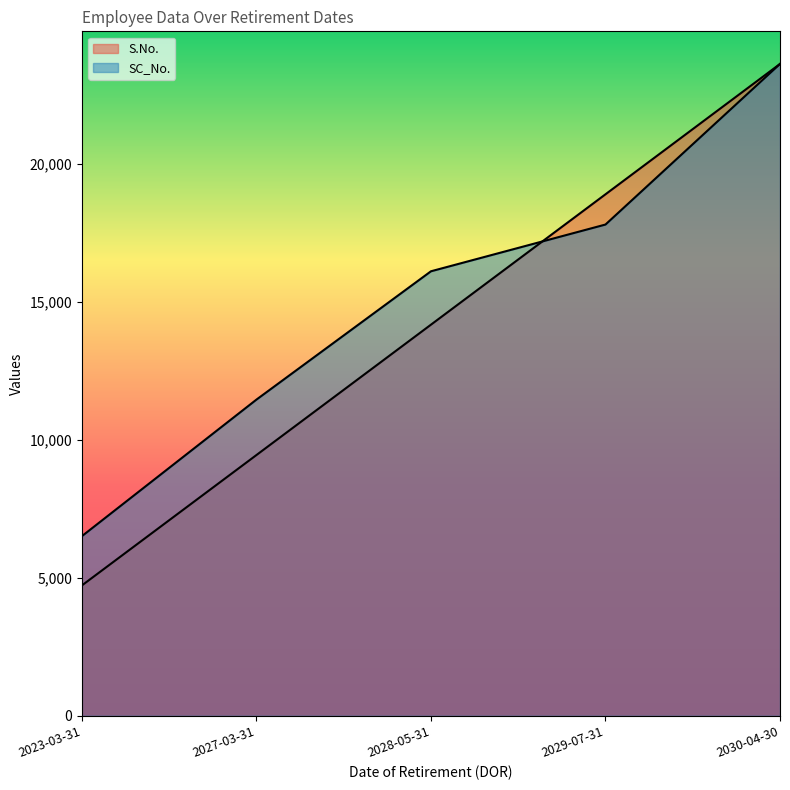

Is the value of S.No. at 2023-03-31 greater than the value of SC_No. at 2027-03-31?

No